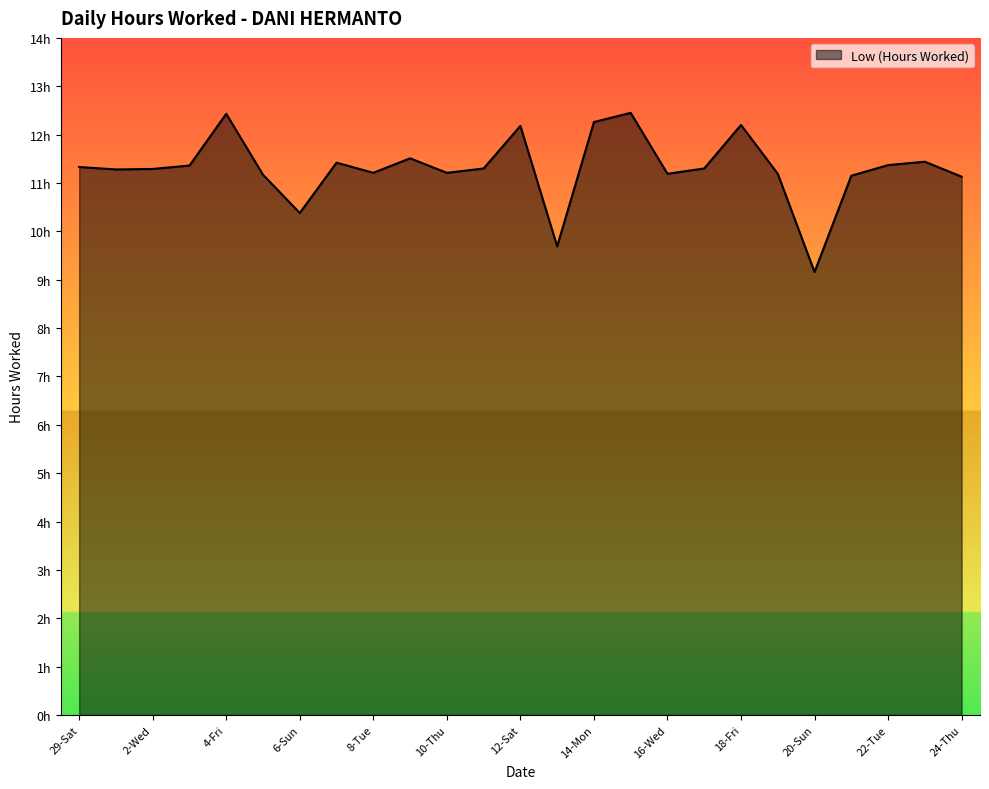

What is the average value?

11.3